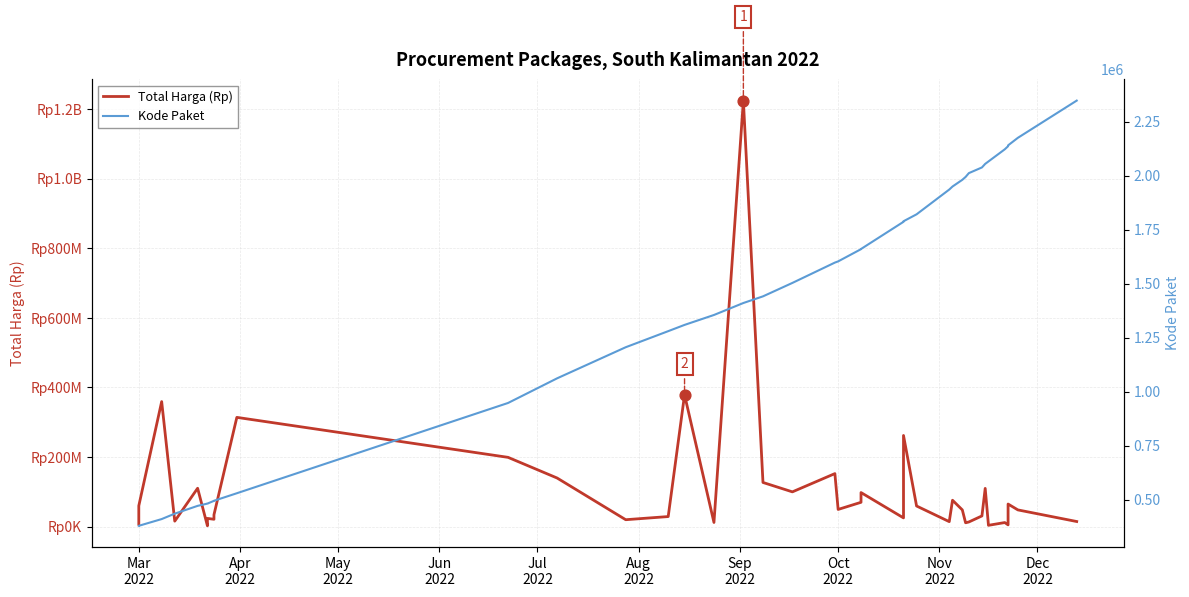

Which series has the largest total across all categories?

Total Harga (Rp)